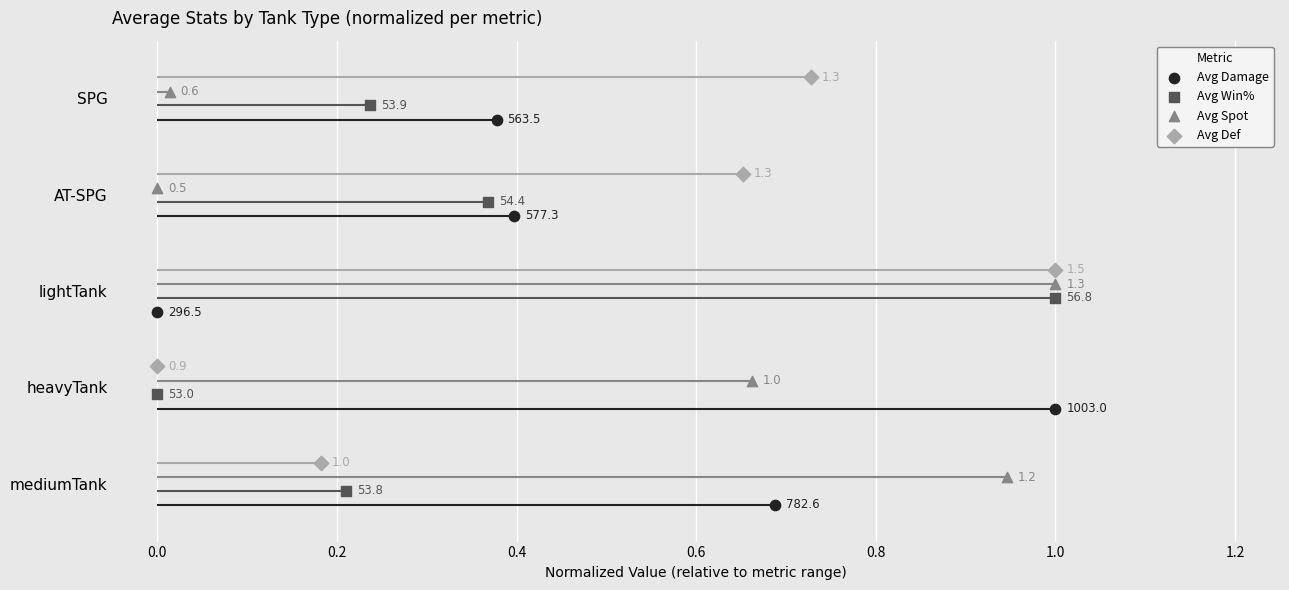

Which series reaches the maximum Y coordinate?

Avg Def